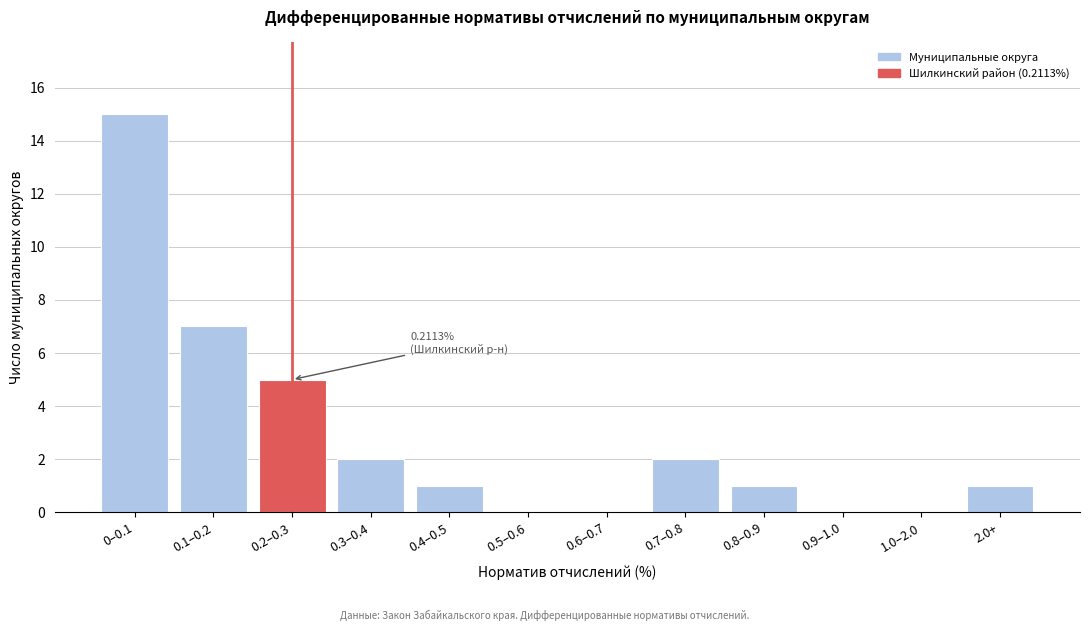

Reading left to right, list all the values displayed in this chart.

0–0.1=15	0.1–0.2=7	0.2–0.3=5	0.3–0.4=2	0.4–0.5=1	0.5–0.6=0	0.6–0.7=0	0.7–0.8=2	0.8–0.9=1	0.9–1.0=0	1.0–2.0=0	2.0+=1